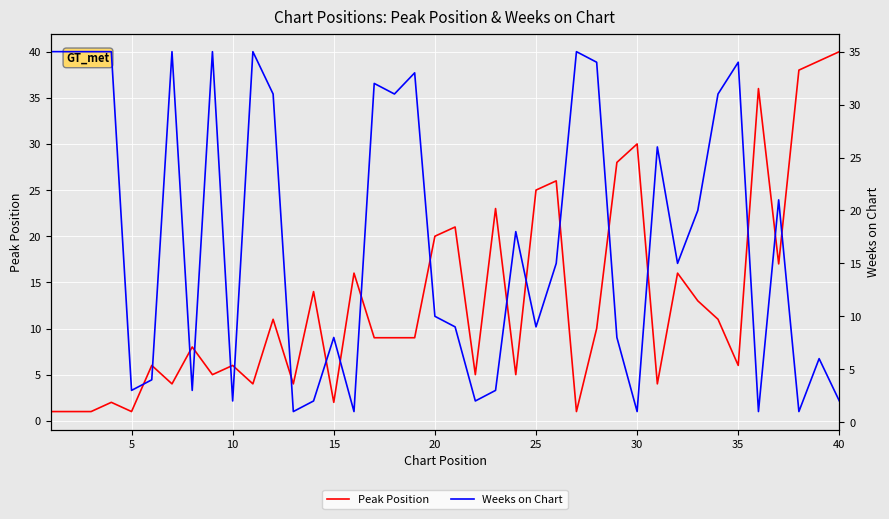

What is the value of the Peak Position point at the 20th from the left?

20